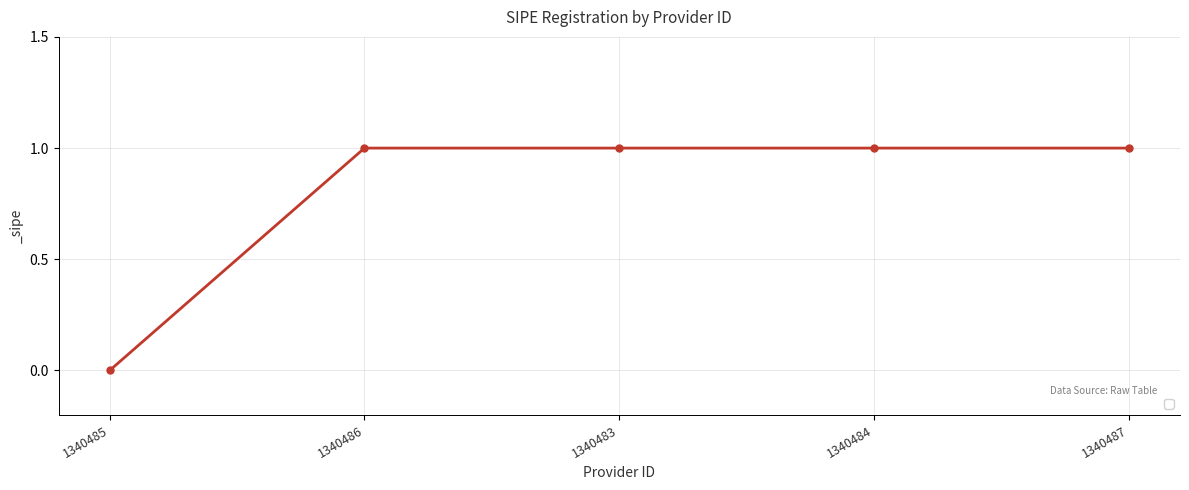

Reading right to left, extract all data points from this chart.

1340487=1	1340484=1	1340483=1	1340486=1	1340485=0